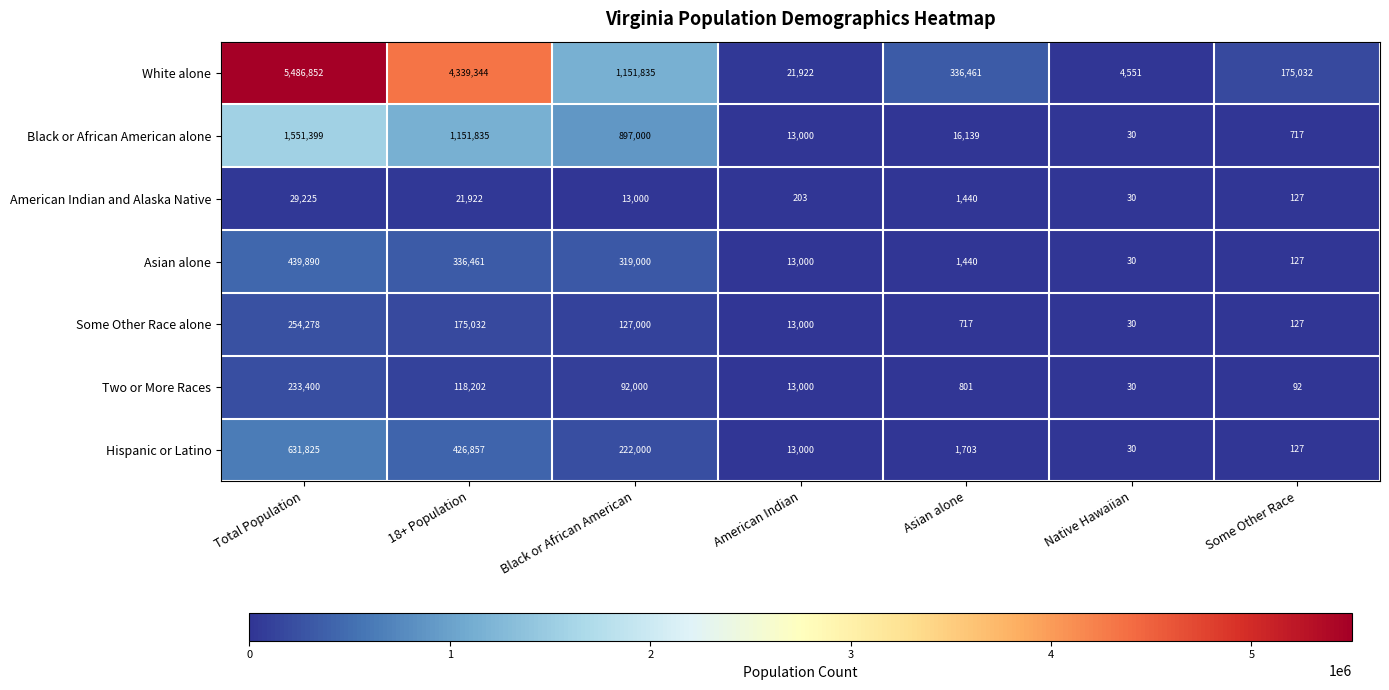

What is the maximum value shown in the chart?

5486852